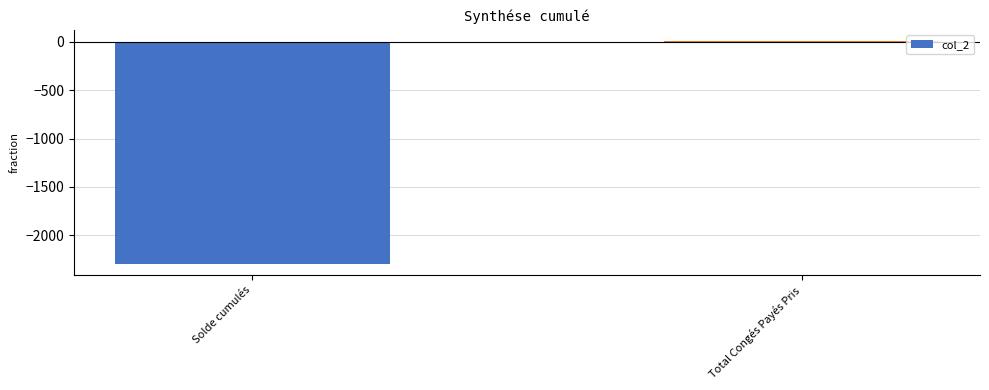

What is the label of the 2nd bar from the left?

Total Congés Payés Pris